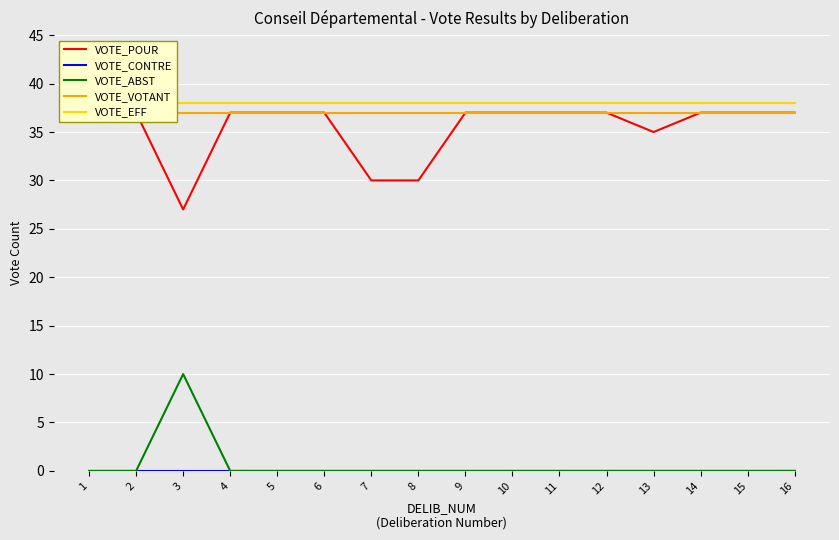

At 11, list the series in order from largest to smallest.

VOTE_EFF, VOTE_POUR, VOTE_VOTANT, VOTE_CONTRE, VOTE_ABST